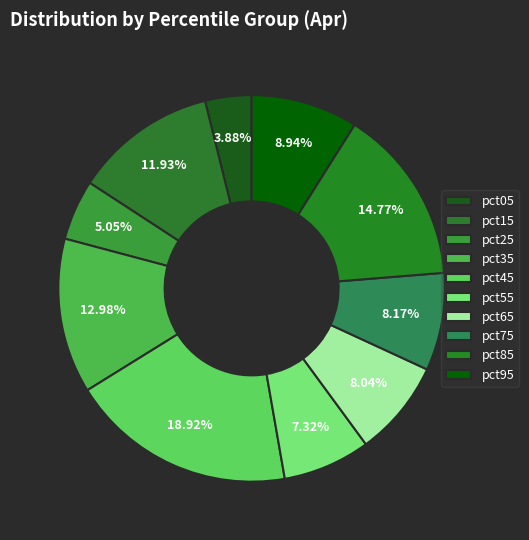

To the nearest percent, what percentage of the pie is pct55?

7%